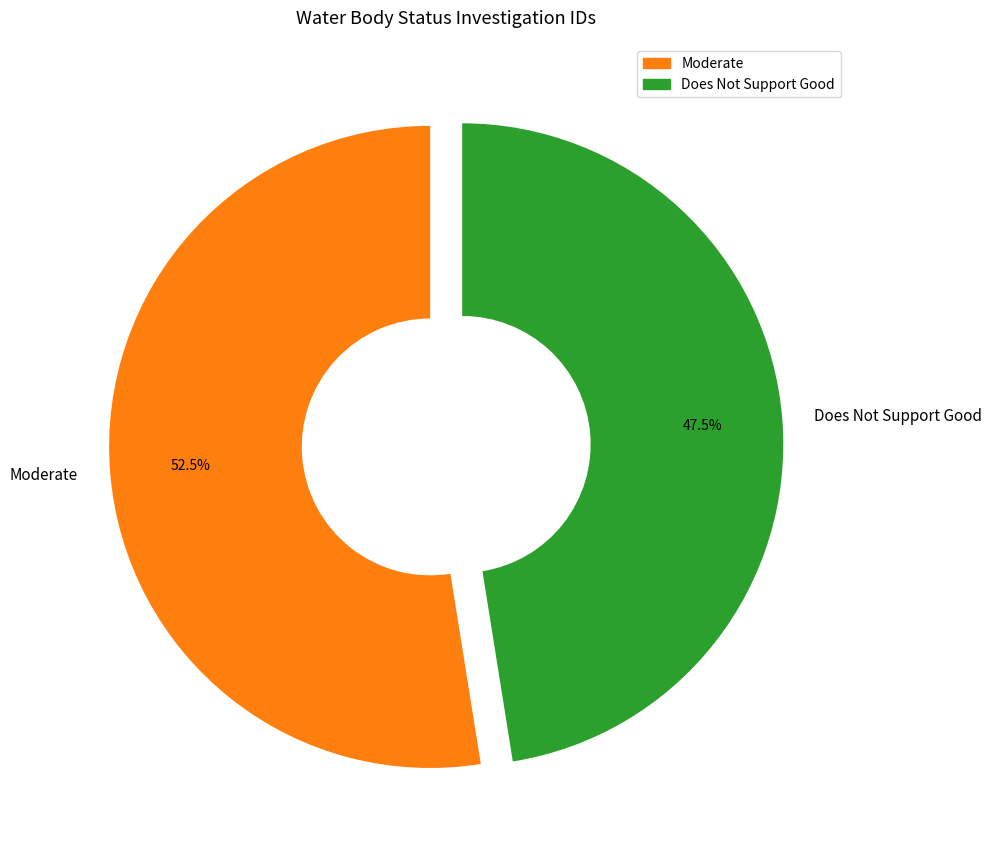

What is the ratio of the value at Moderate to the value at Does Not Support Good?

1.1